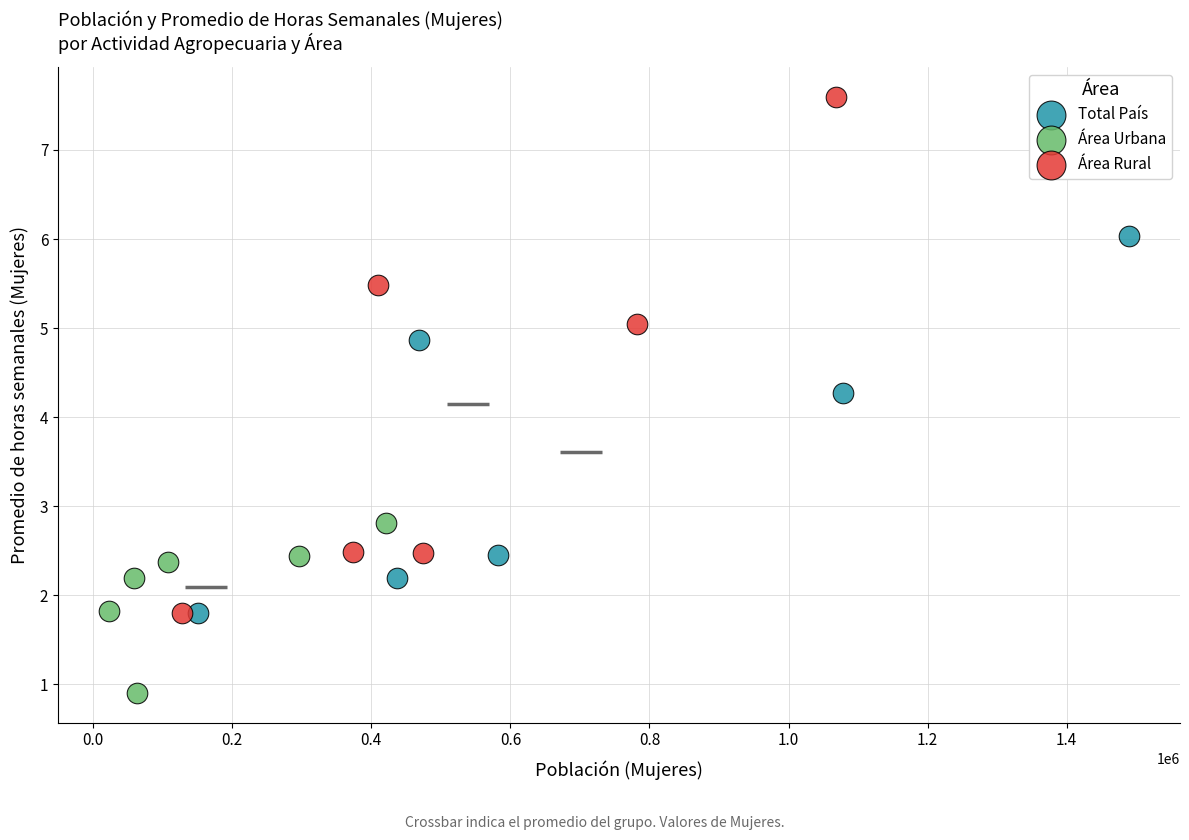

Which series has the largest Y range (max minus min)?

Área Rural